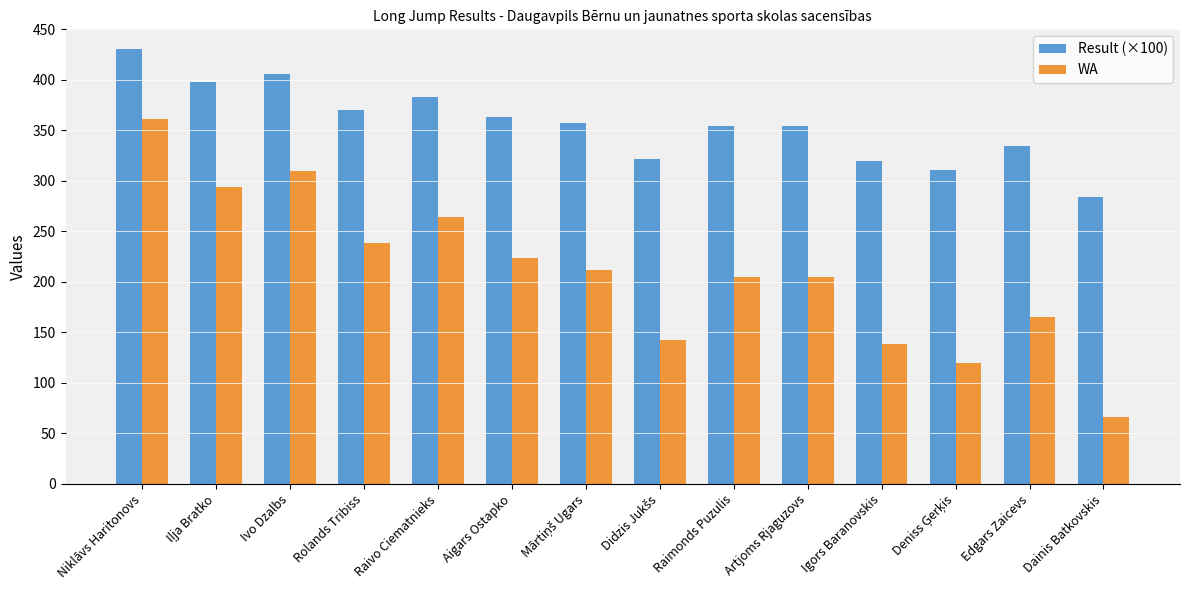

List the series in order of their overall mean, lowest first.

WA, Result (×100)